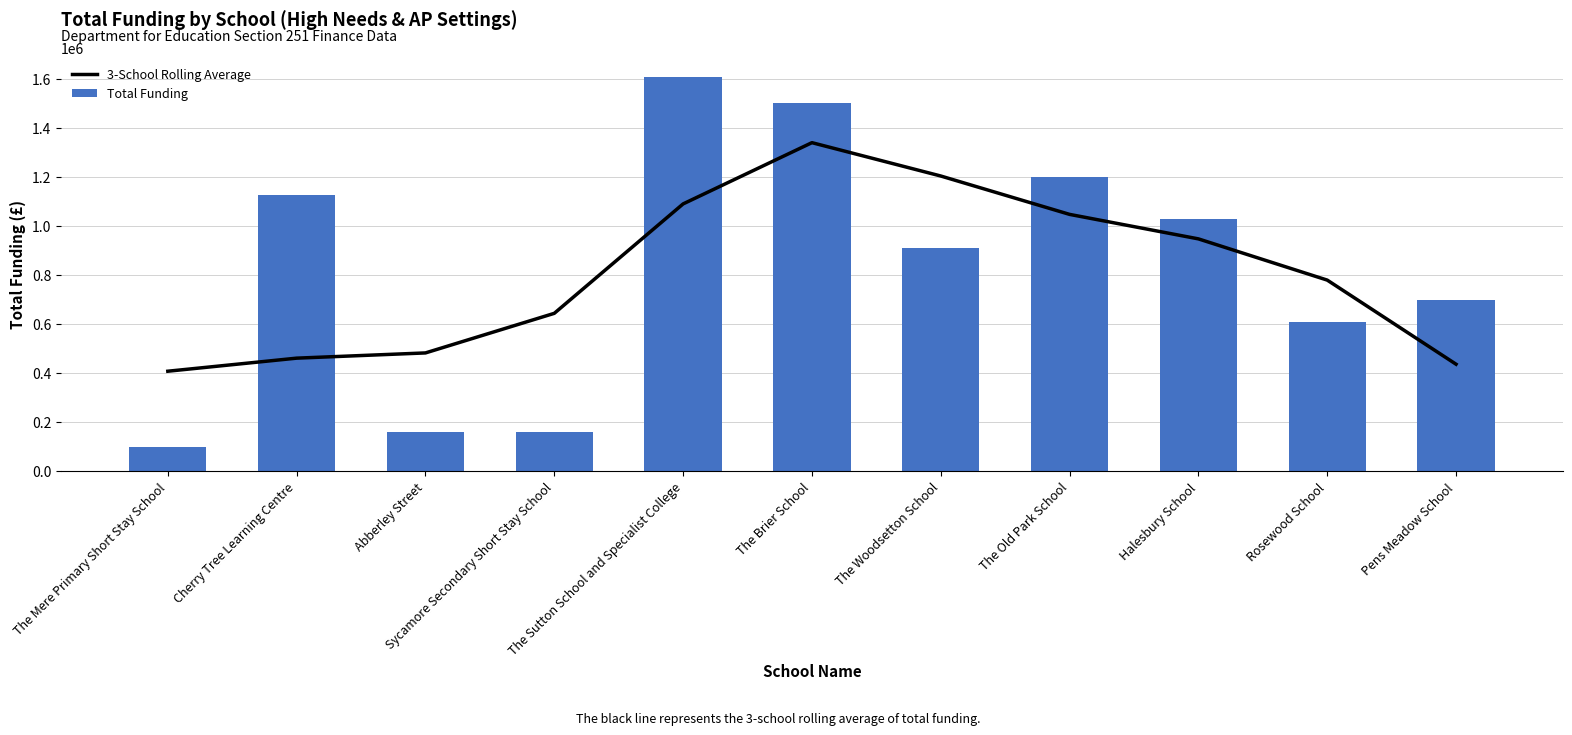

What position from the right is Halesbury School?

3